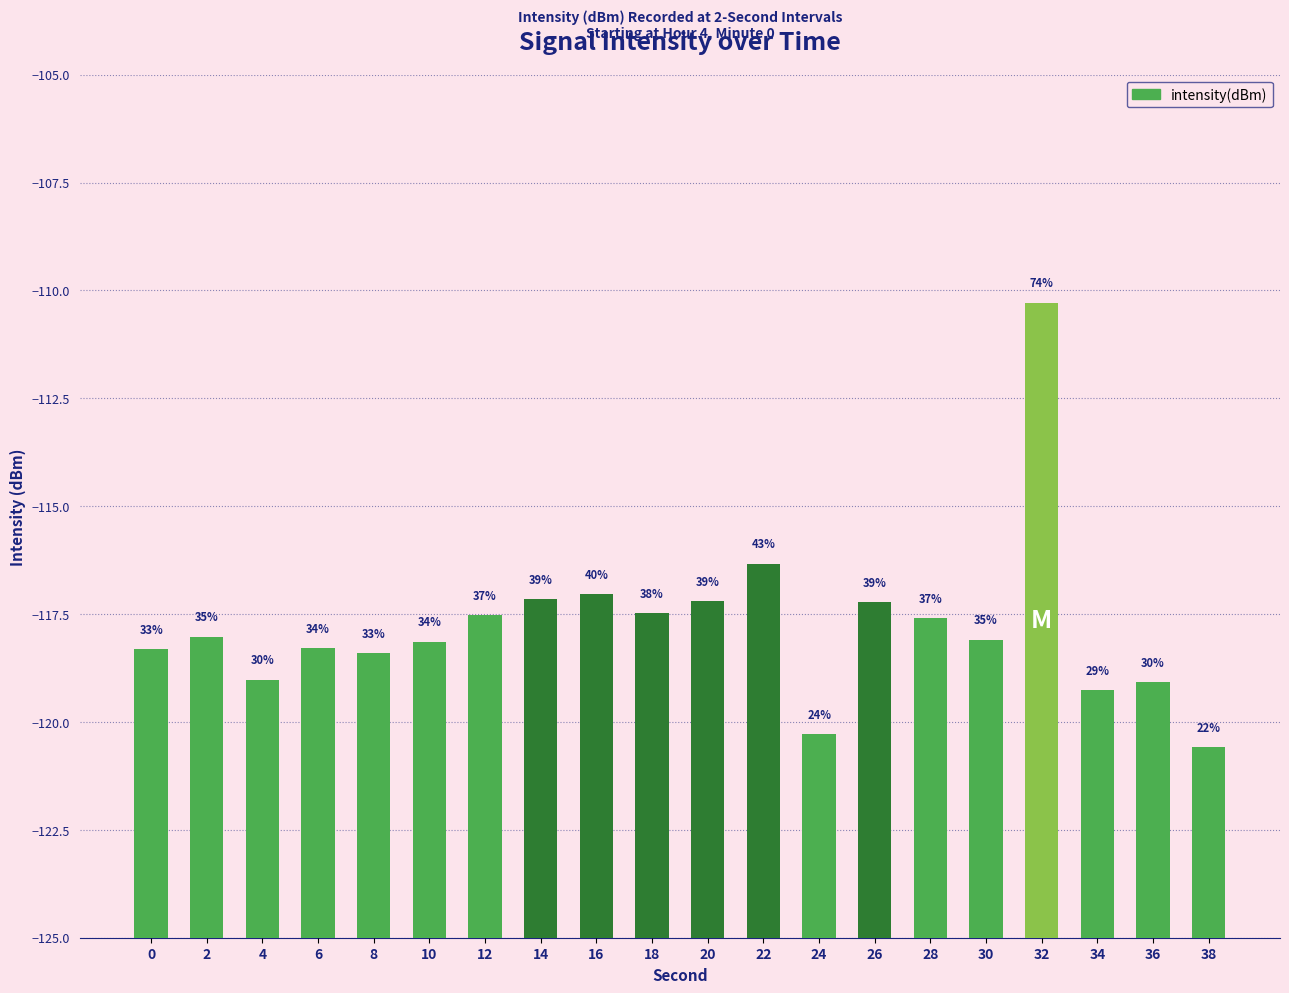

At which category does the chart reach its peak across all series?

32